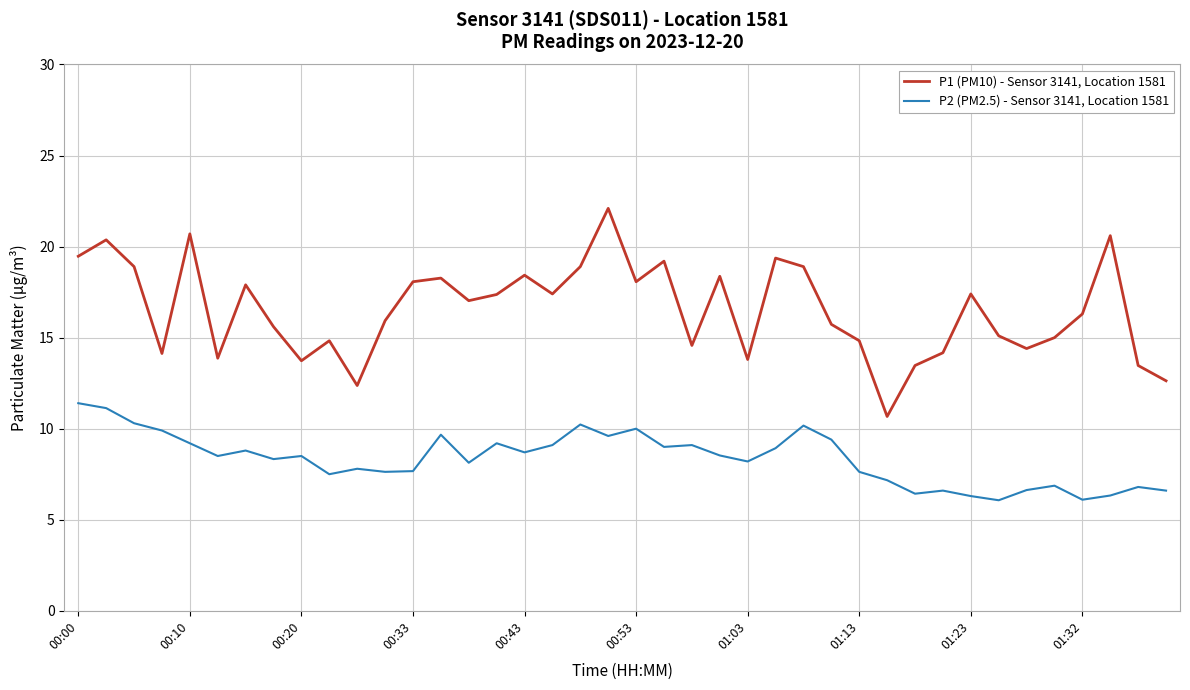

List the series in order of their peak value, lowest first.

P2 (PM2.5) - Sensor 3141, Location 1581, P1 (PM10) - Sensor 3141, Location 1581